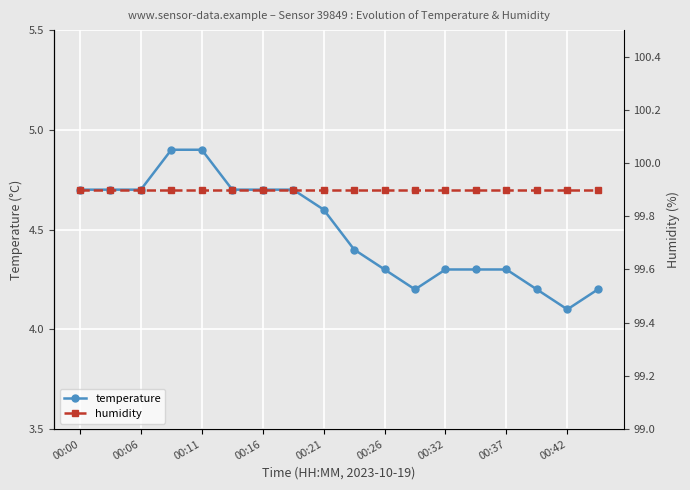

What is the value of the humidity point at the 9th from the left?

99.9